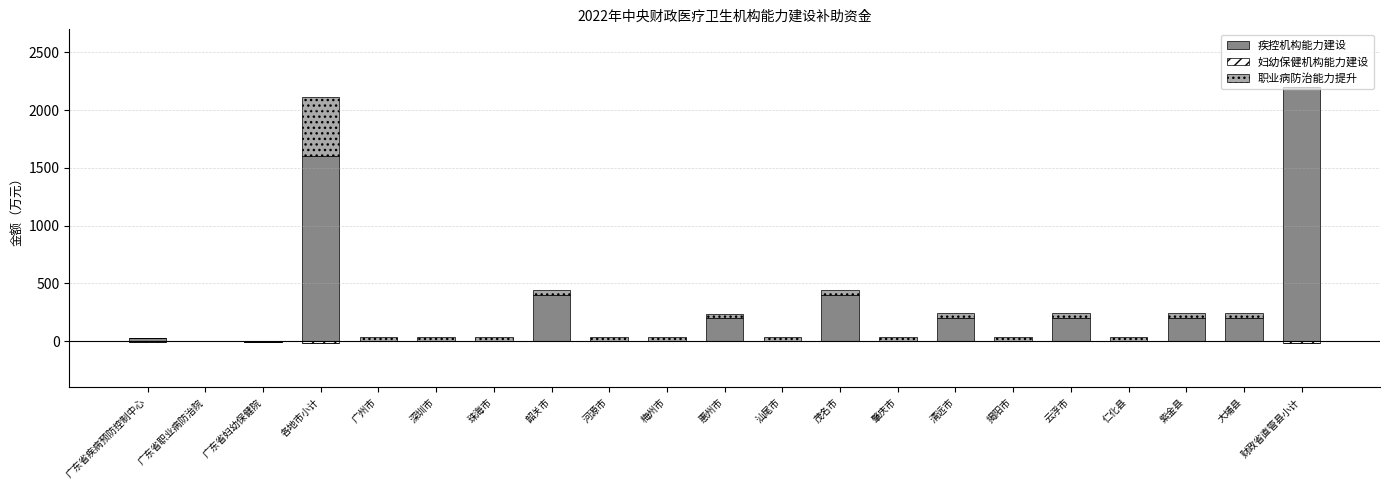

How many values in the 职业病防治能力提升 series exceed 40?

1